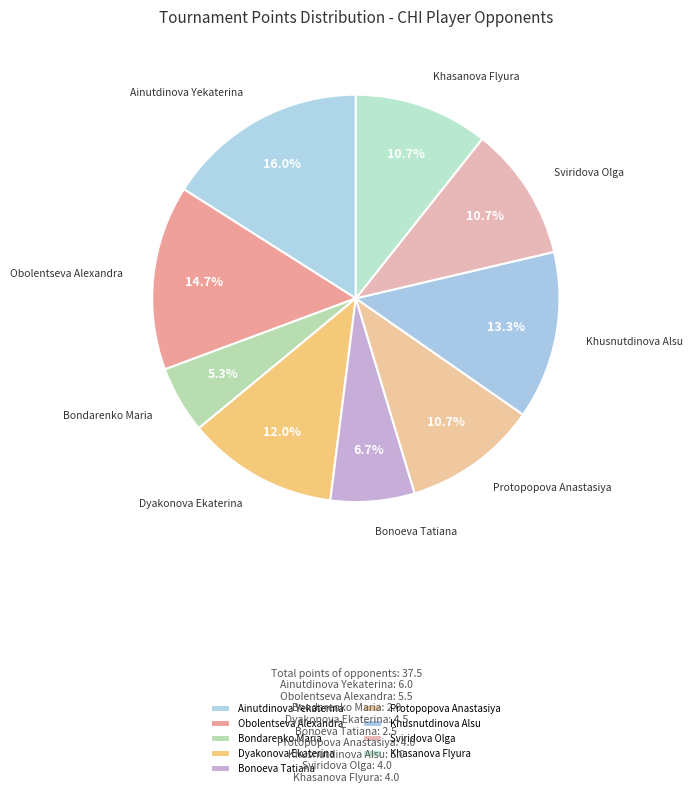

Which category has the biggest portion of the pie?

Ainutdinova Yekaterina